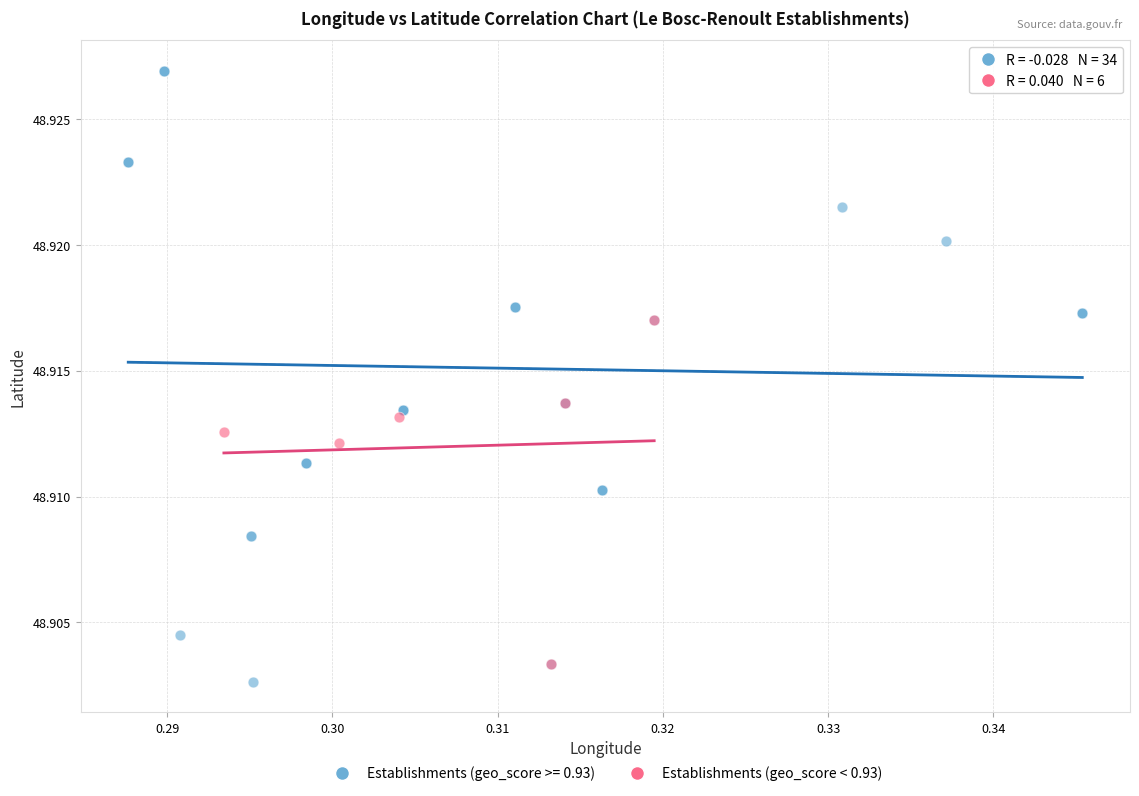

Which series reaches the maximum Y coordinate?

Establishments (geo_score >= 0.93)